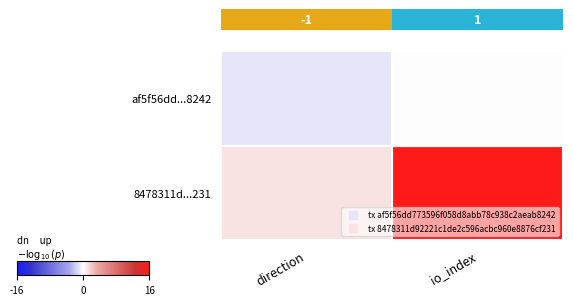

At which label does af5f56dd...8242 reach its minimum?

direction